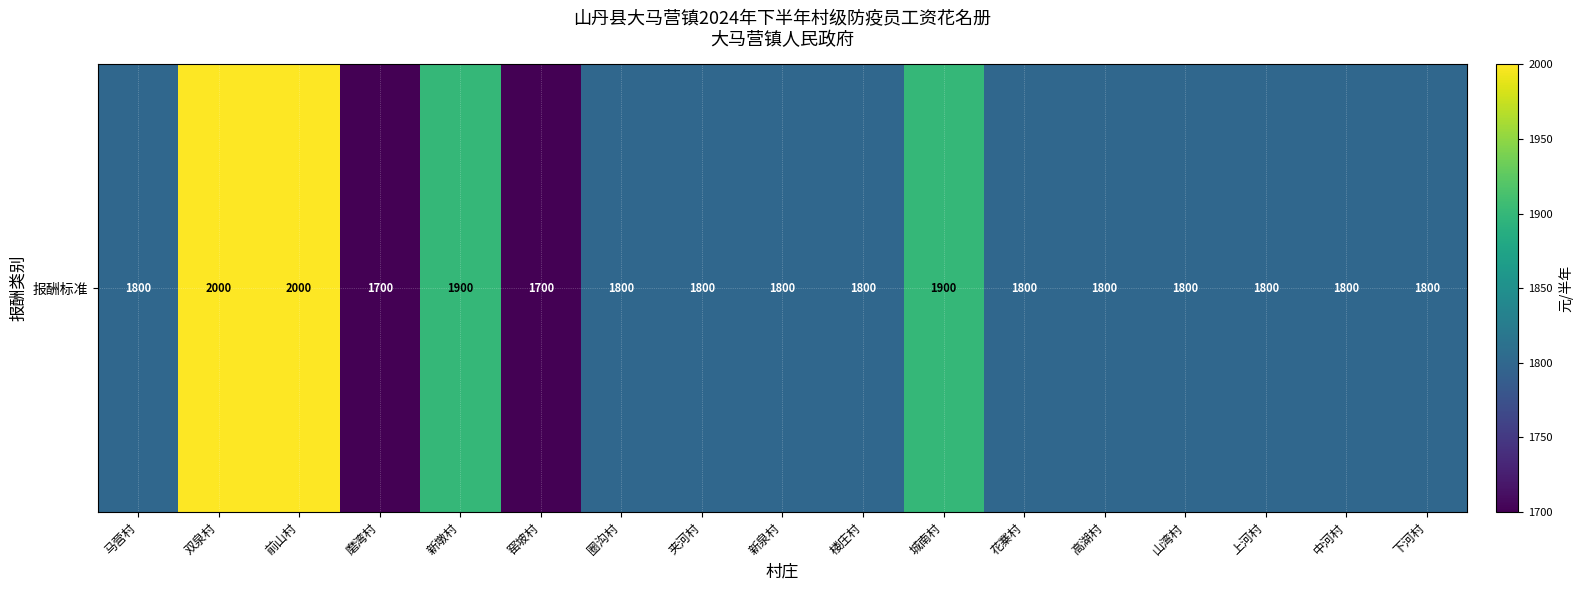

The value at 花寨村 is 1800. True or false?

True